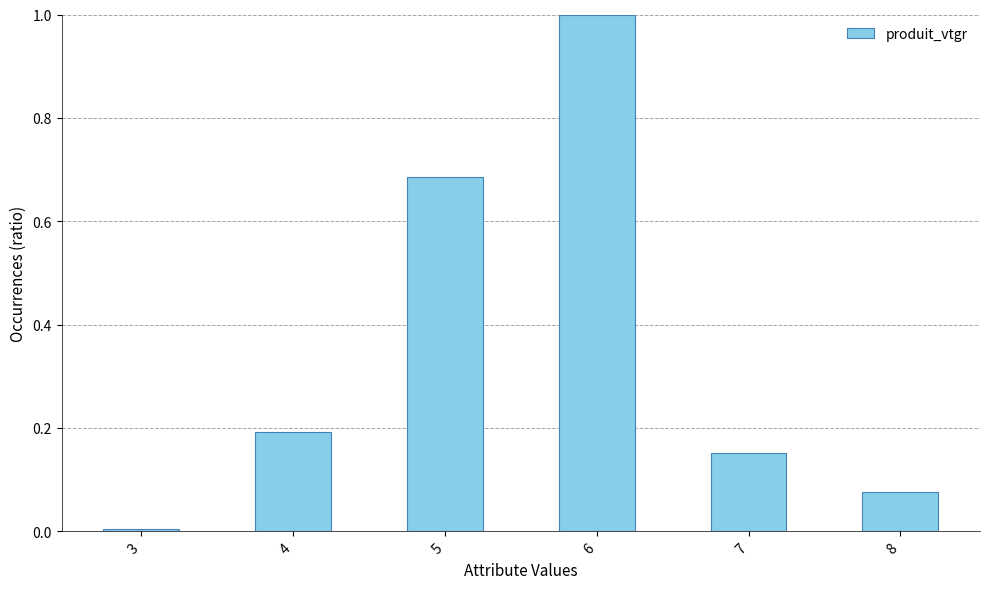

What is the difference between the maximum and second lowest values?

0.9